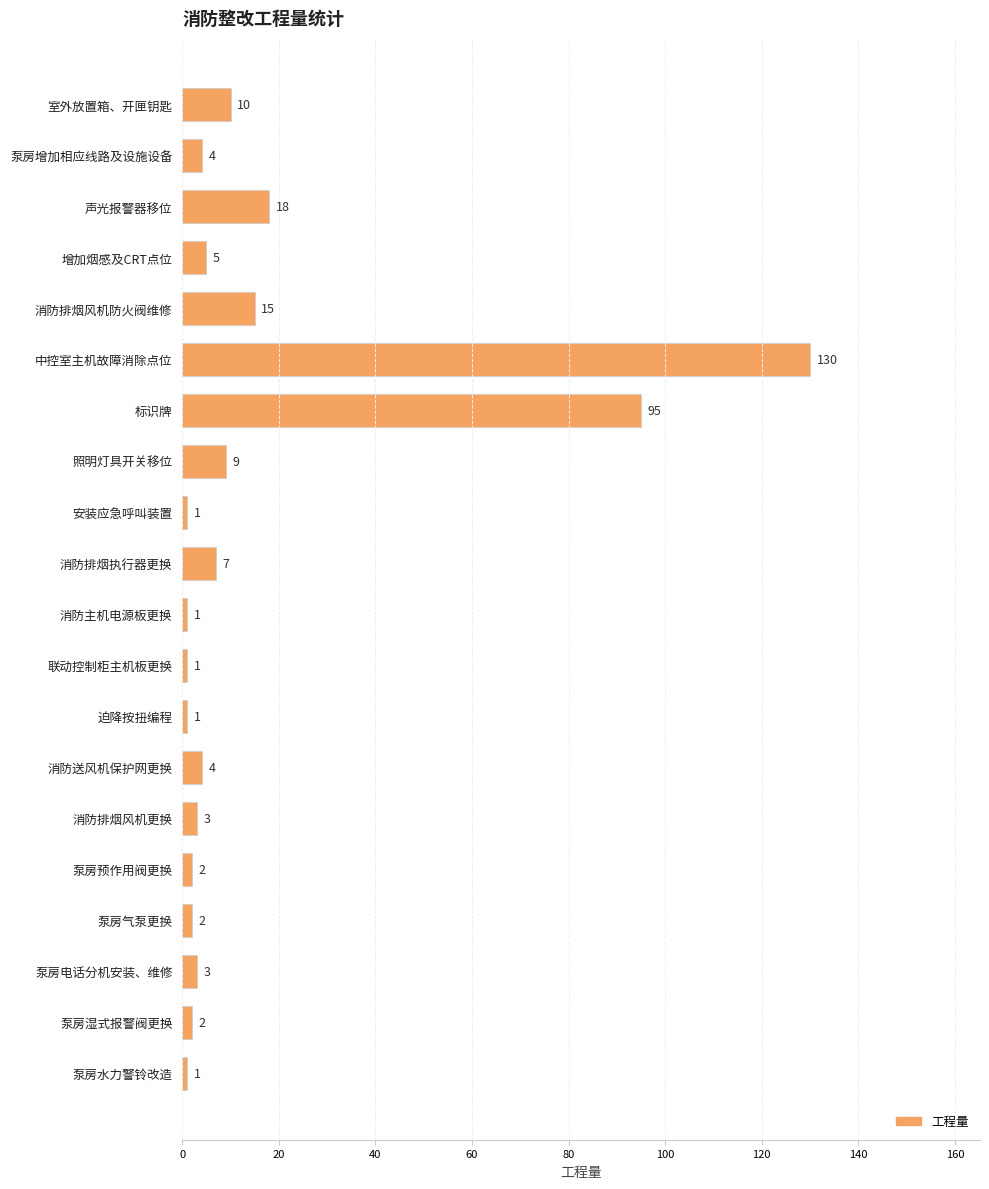

Count the number of data series in this chart.

1